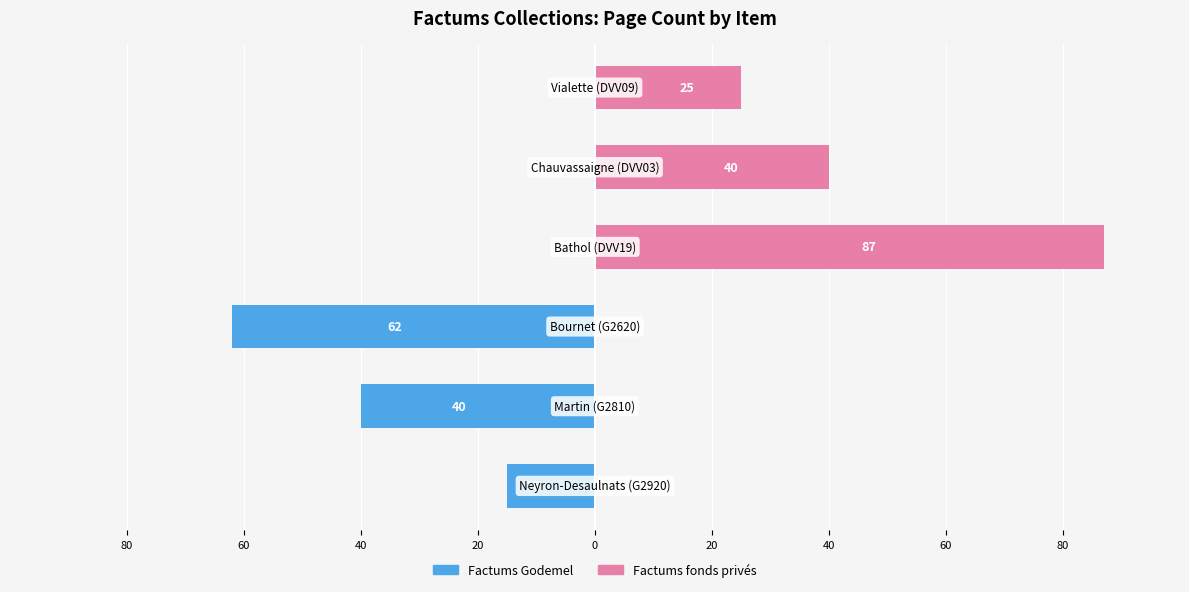

Reading right to left, extract all data points from this chart.

Factums Godemel: 0	0	0	-62	-40	-15
Factums fonds privés: 25	40	87	0	0	0